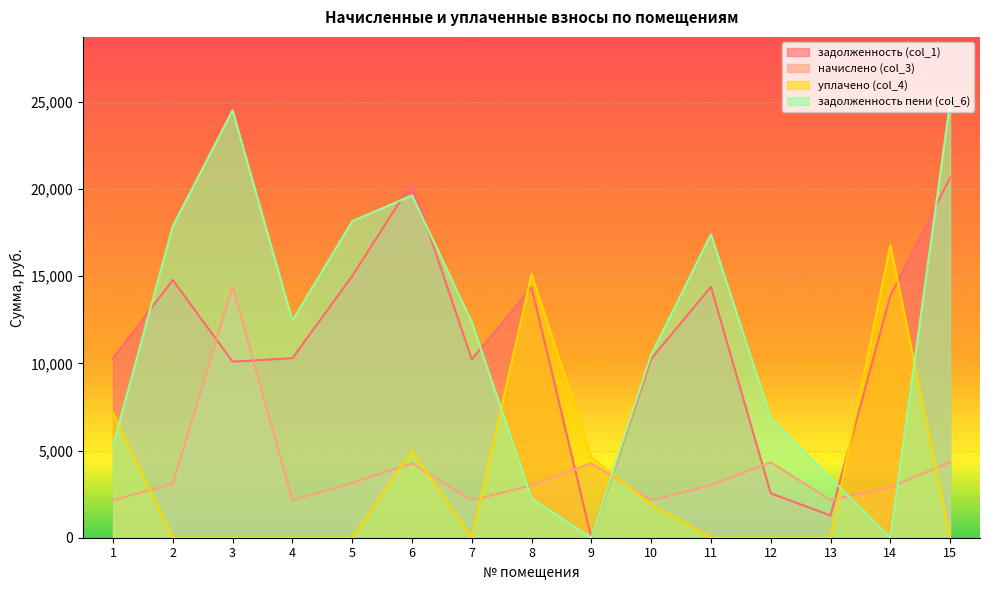

Where is задолженность пени (col_6) nearest to the value 12489?

4